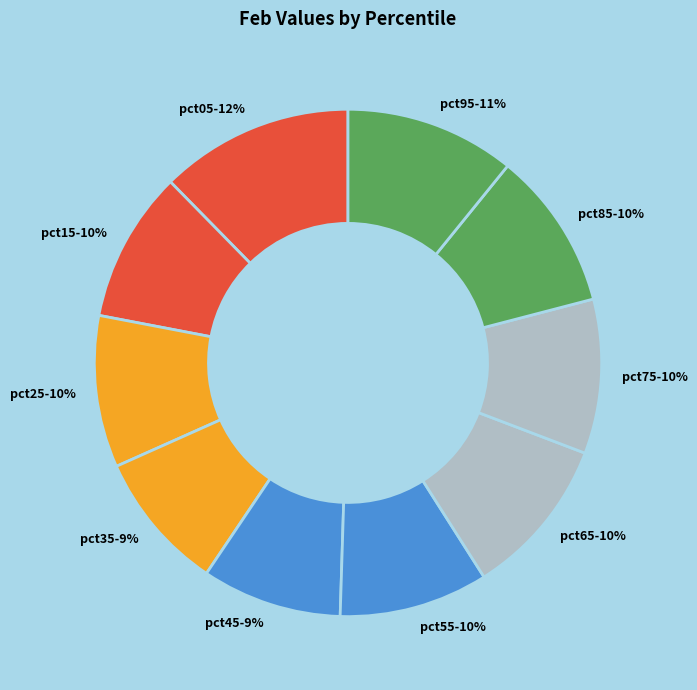

Count the number of slices in the pie.

10